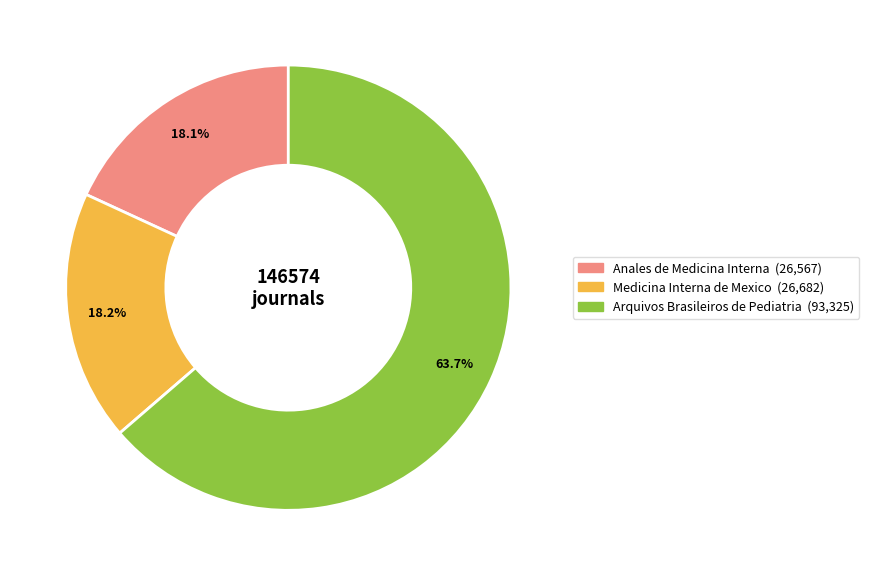

Is it true that Arquivos Brasileiros de Pediatria is 77% of the pie?

False